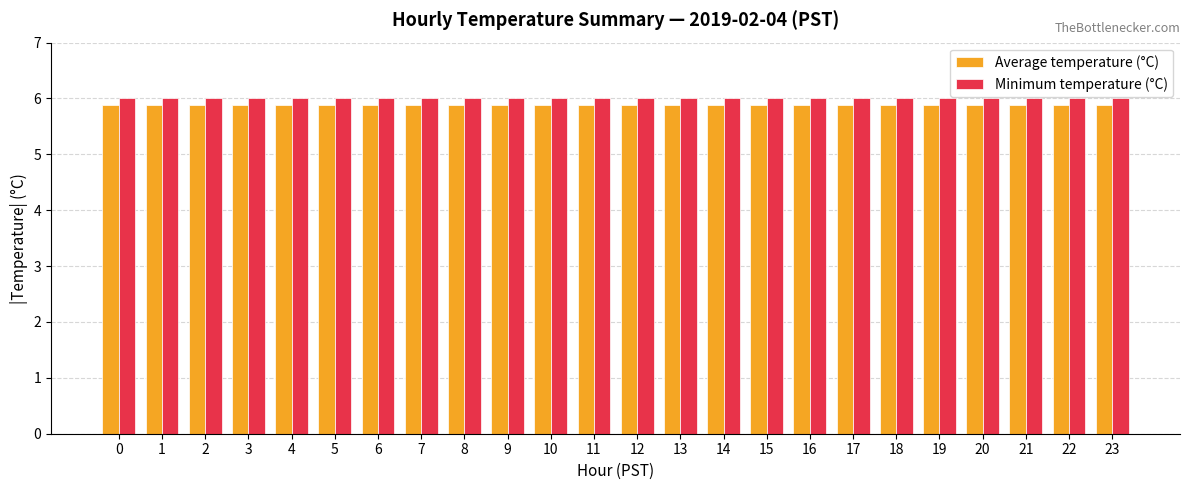

What are all the series names shown in the legend?

Average temperature (°C), Minimum temperature (°C)